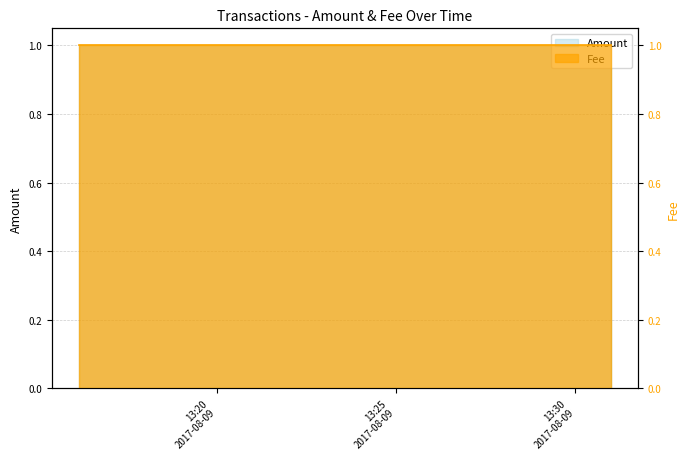

At which category does the chart reach its peak across all series?

2017-08-09 13:16:09